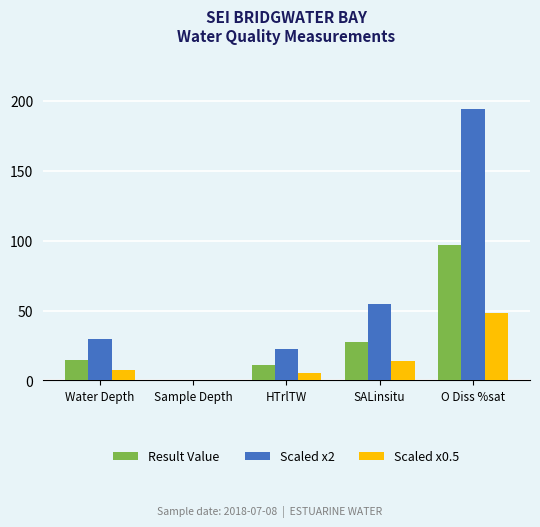

Is the value of Scaled x2 at Sample Depth greater than the value of Scaled x0.5 at O Diss %sat?

No